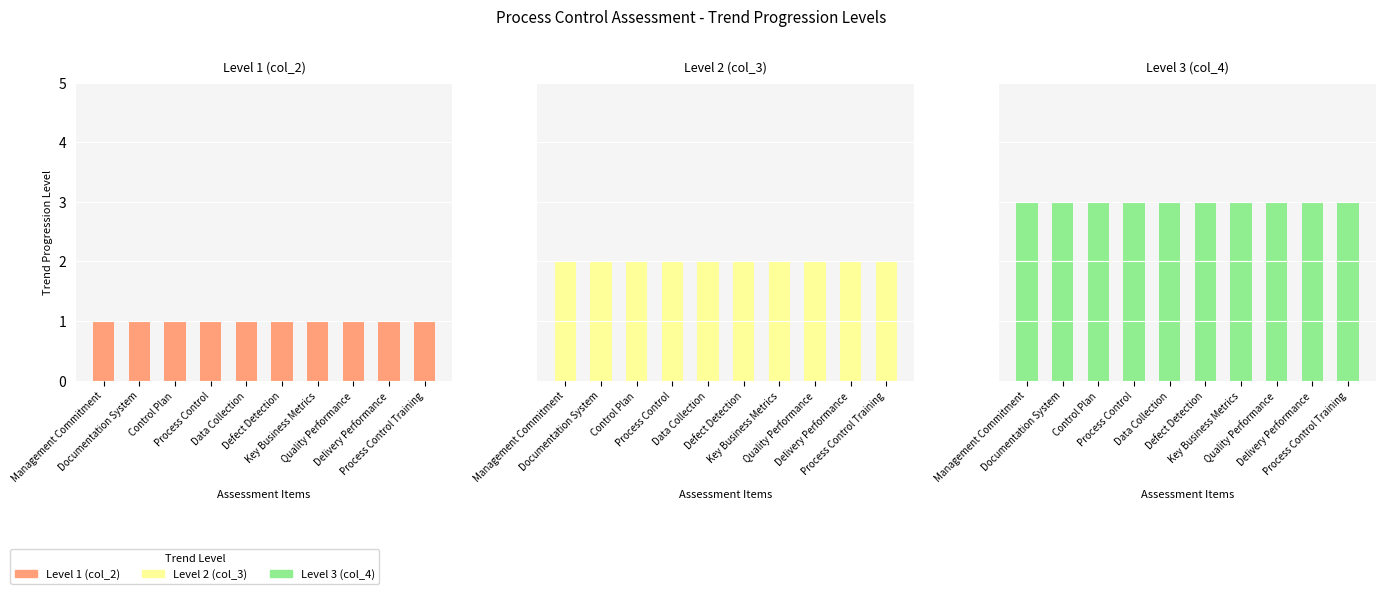

Which series has the widest spread of values?

Level 1 (col_2)